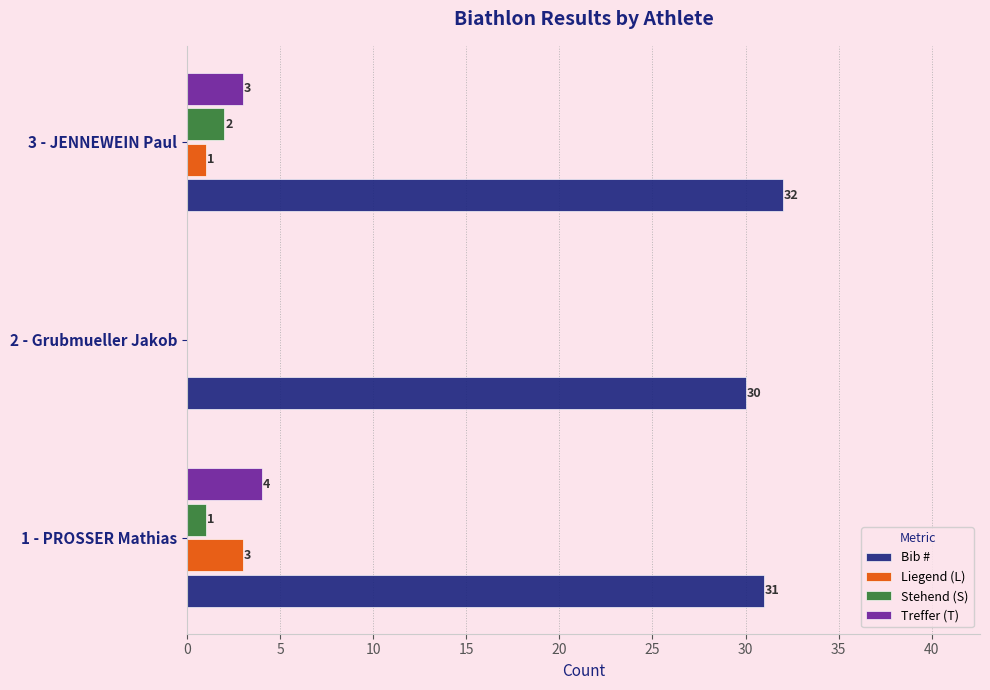

What is the sum of the Liegend (L) values at 1 - PROSSER Mathias and 3 - JENNEWEIN Paul?

4